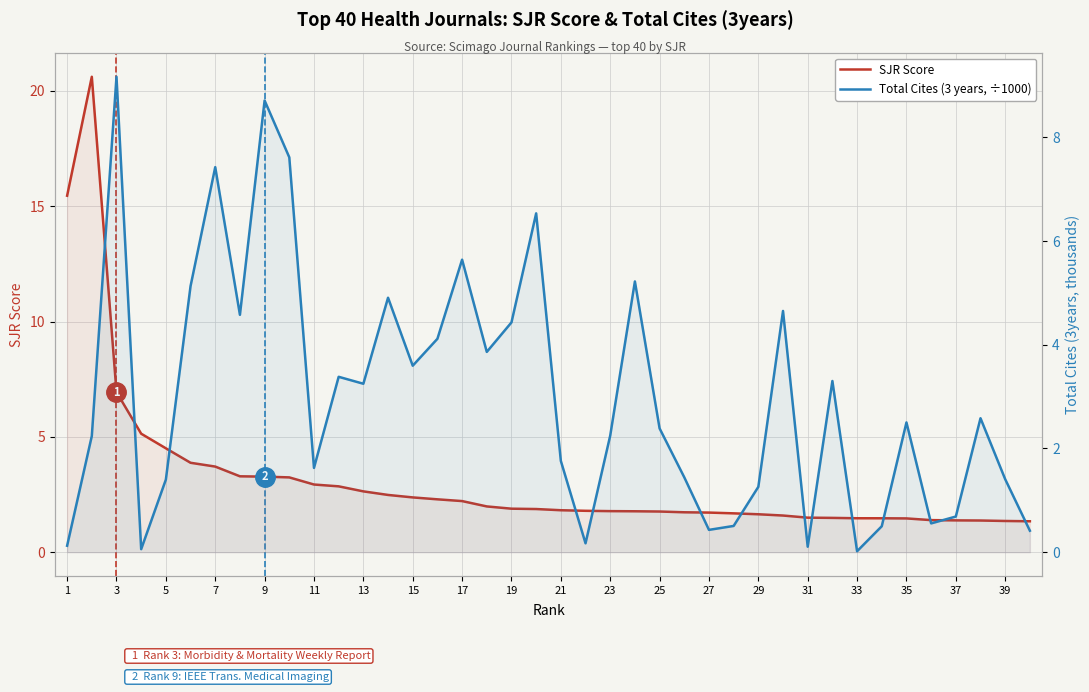

List the series in order of their peak value, highest first.

SJR Score (left axis), Total Cites 3yrs ÷1000 (right axis)